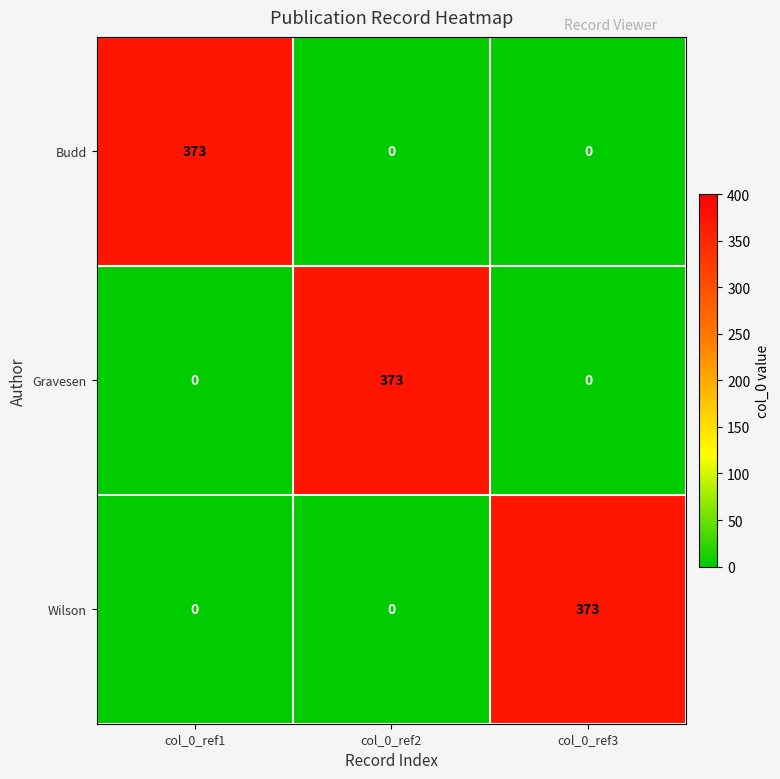

Reading right to left, extract all data points from this chart.

Budd: col_0_ref3=0	col_0_ref2=0	col_0_ref1=373
Gravesen: col_0_ref3=0	col_0_ref2=373	col_0_ref1=0
Wilson: col_0_ref3=373	col_0_ref2=0	col_0_ref1=0